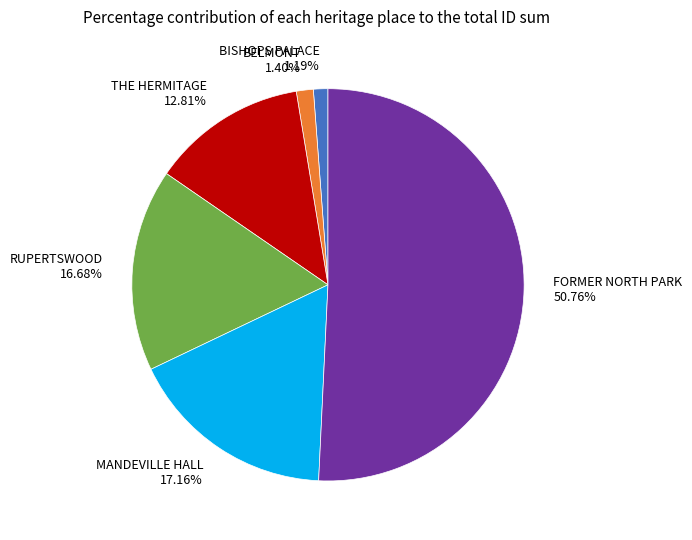

Which has a higher value, BISHOPS PALACE or MANDEVILLE HALL?

MANDEVILLE HALL